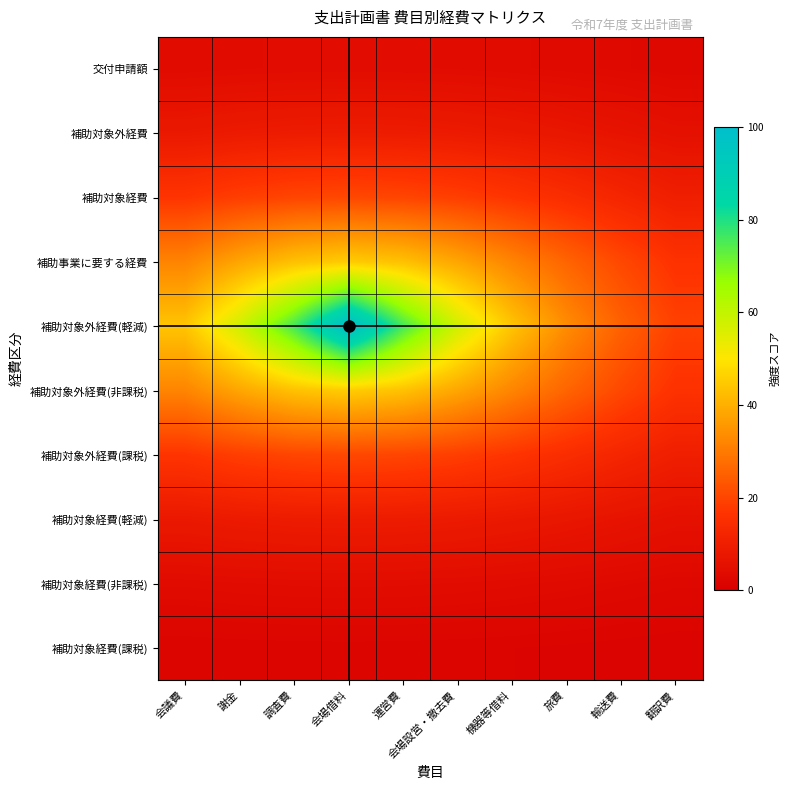

Reading left to right, what are all the values shown in this chart?

補助対象経費(課税): 会議費=1.8	謝金=1.8	調査費=1.9	会場借料=1.9	運営費=1.9	会場設営・撤去費=1.8	機器等借料=1.8	旅費=1.7	輸送費=1.5	翻訳費=1.4
補助対象経費(非課税): 会議費=3.8	謝金=4.0	調査費=4.2	会場借料=4.2	運営費=4.2	会場設営・撤去費=4.0	機器等借料=3.8	旅費=3.5	輸送費=3.2	翻訳費=2.8
補助対象経費(軽減): 会議費=8.1	謝金=8.8	調査費=9.2	会場借料=9.3	運営費=9.2	会場設営・撤去費=8.8	機器等借料=8.1	旅費=7.3	輸送費=6.5	翻訳費=5.6
補助対象外経費(課税): 会議費=16.8	謝金=18.8	調査費=20.1	会場借料=20.6	運営費=20.1	会場設営・撤去費=18.8	機器等借料=16.8	旅費=14.6	輸送費=12.3	翻訳費=10.2
補助対象外経費(非課税): 会議費=32.0	謝金=38.2	調査費=43.3	会場借料=45.4	運営費=43.3	会場設営・撤去費=38.2	機器等借料=32.0	旅費=25.9	輸送費=20.6	翻訳費=16.1
補助対象外経費(軽減): 会議費=44.0	謝金=57.8	調査費=76.0	会場借料=100.0	運営費=76.0	会場設営・撤去費=57.8	機器等借料=44.0	旅費=33.4	輸送費=25.4	翻訳費=19.3
補助事業に要する経費: 会議費=32.0	謝金=38.2	調査費=43.3	会場借料=45.4	運営費=43.3	会場設営・撤去費=38.2	機器等借料=32.0	旅費=25.9	輸送費=20.6	翻訳費=16.1
補助対象経費: 会議費=16.8	謝金=18.8	調査費=20.1	会場借料=20.6	運営費=20.1	会場設営・撤去費=18.8	機器等借料=16.8	旅費=14.6	輸送費=12.3	翻訳費=10.2
補助対象外経費: 会議費=8.1	謝金=8.8	調査費=9.2	会場借料=9.3	運営費=9.2	会場設営・撤去費=8.8	機器等借料=8.1	旅費=7.3	輸送費=6.5	翻訳費=5.6
交付申請額: 会議費=3.8	謝金=4.0	調査費=4.2	会場借料=4.2	運営費=4.2	会場設営・撤去費=4.0	機器等借料=3.8	旅費=3.5	輸送費=3.2	翻訳費=2.8